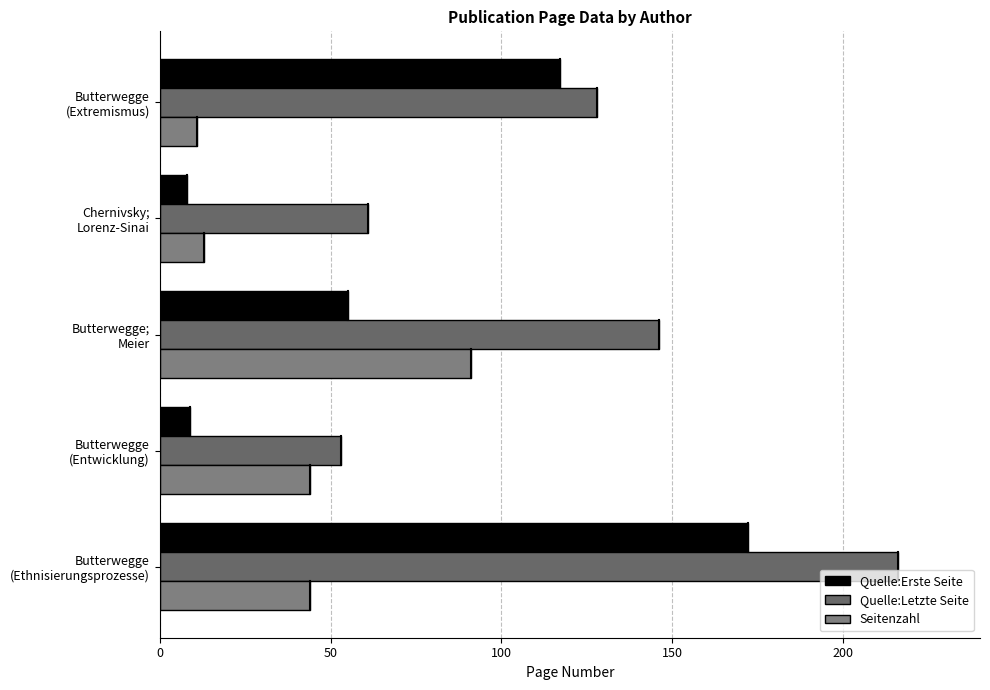

How many categories are shown in the chart?

5